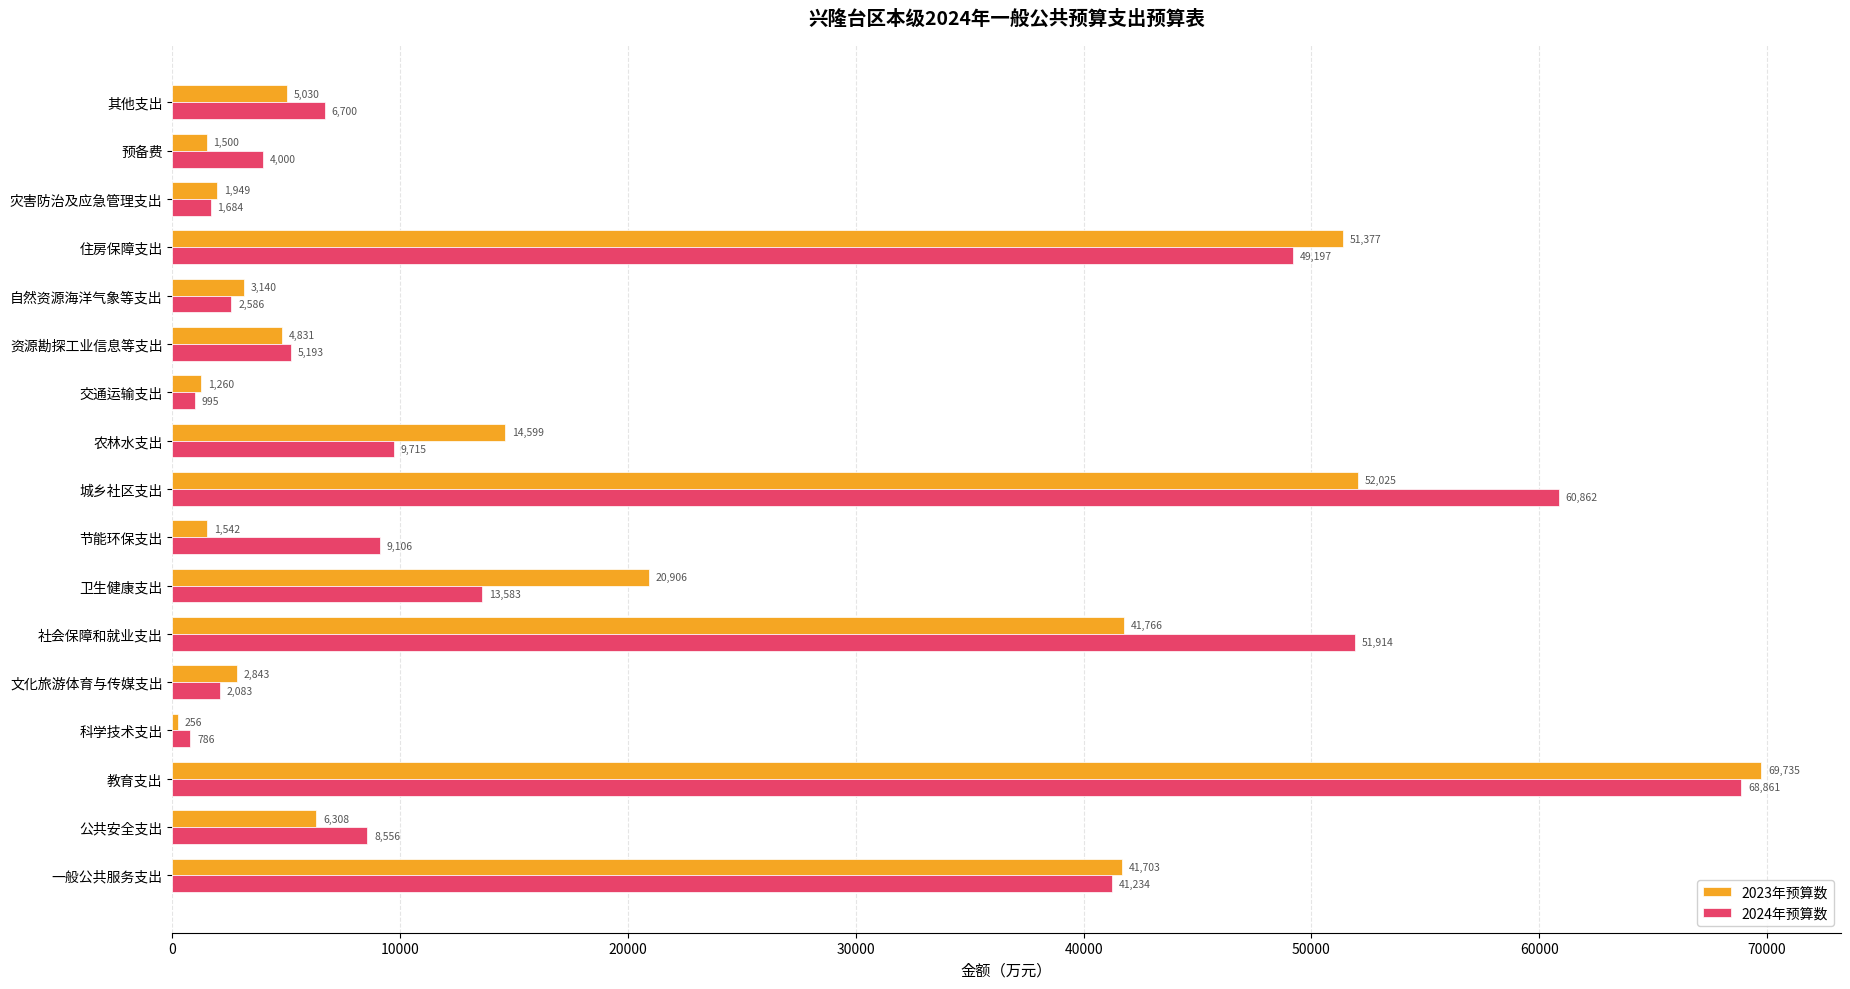

How many data points does each series have?

17